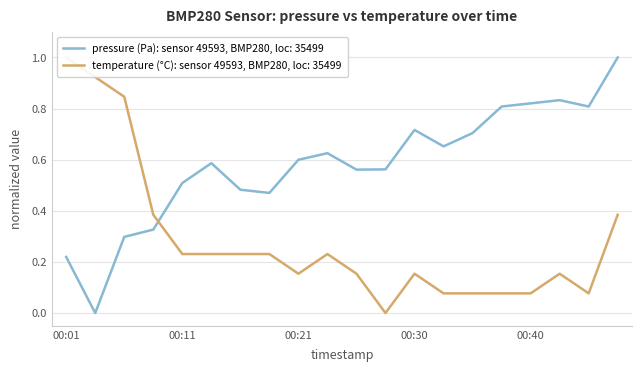

At how many categories does at least one series exceed 0?

20